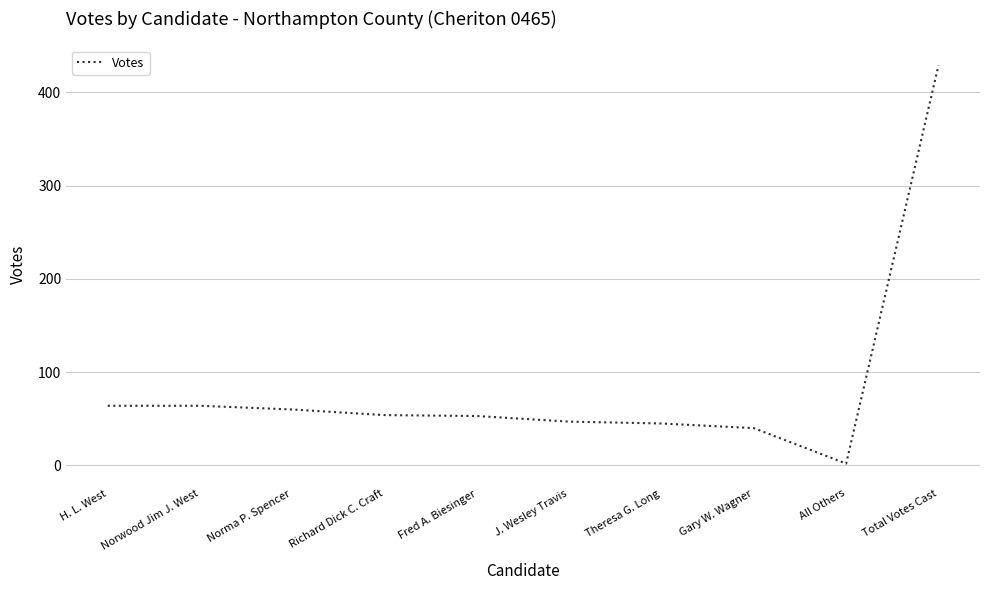

Read the value at Theresa G. Long.

45